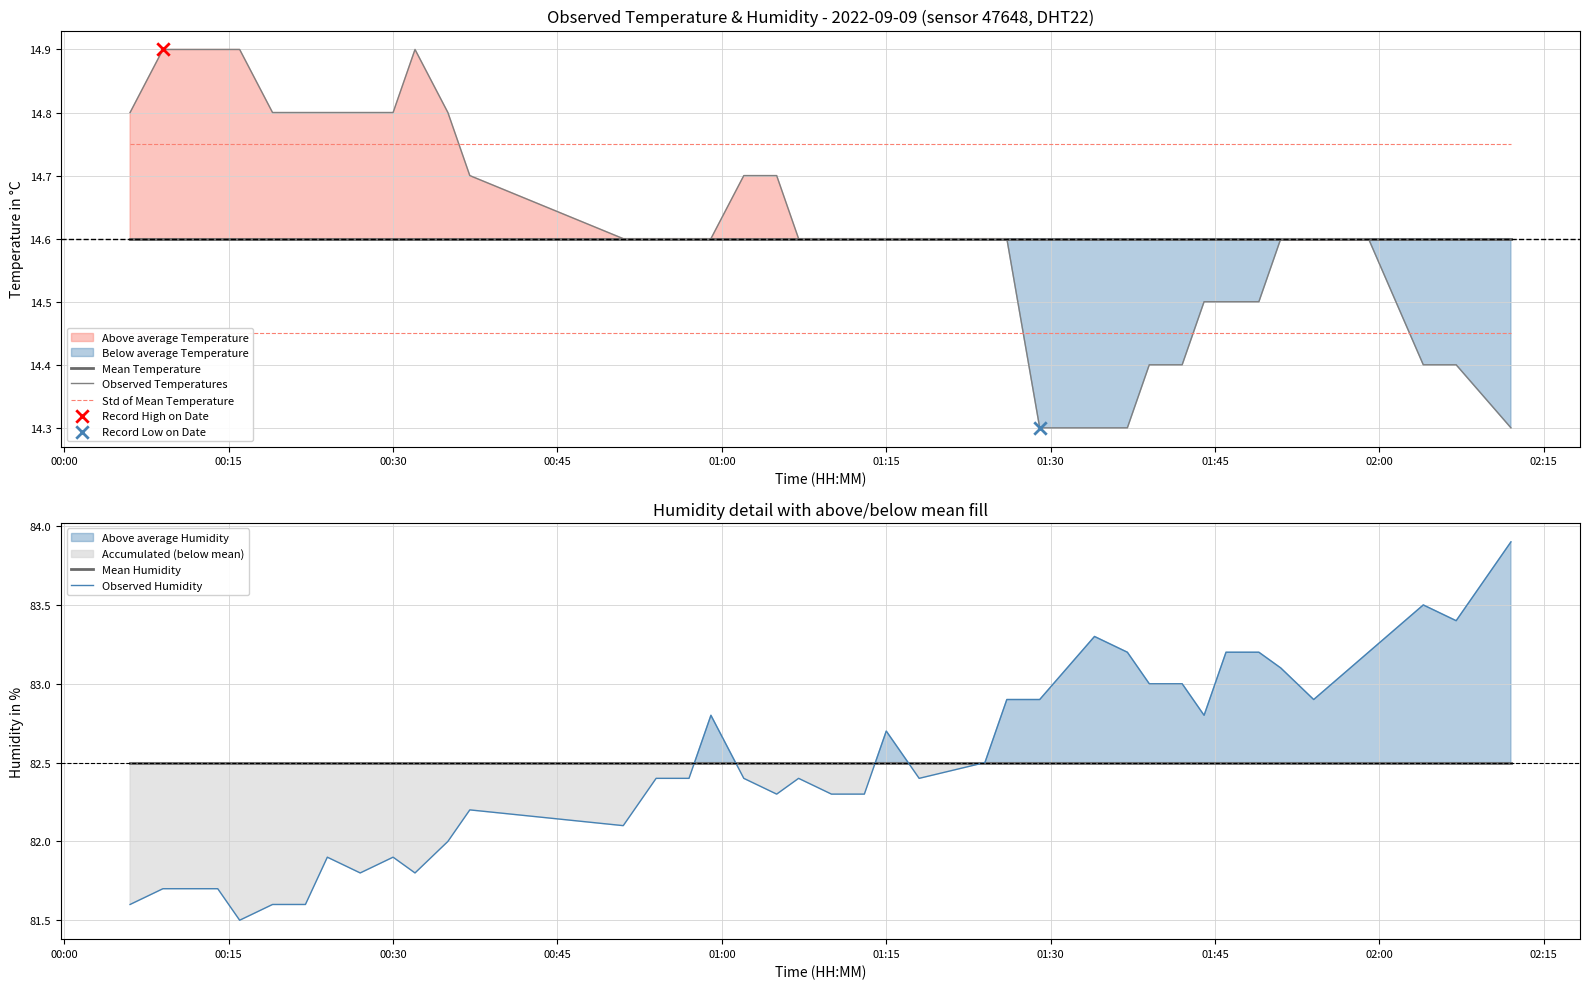

Which series has the widest spread of Y values?

Observed Humidity